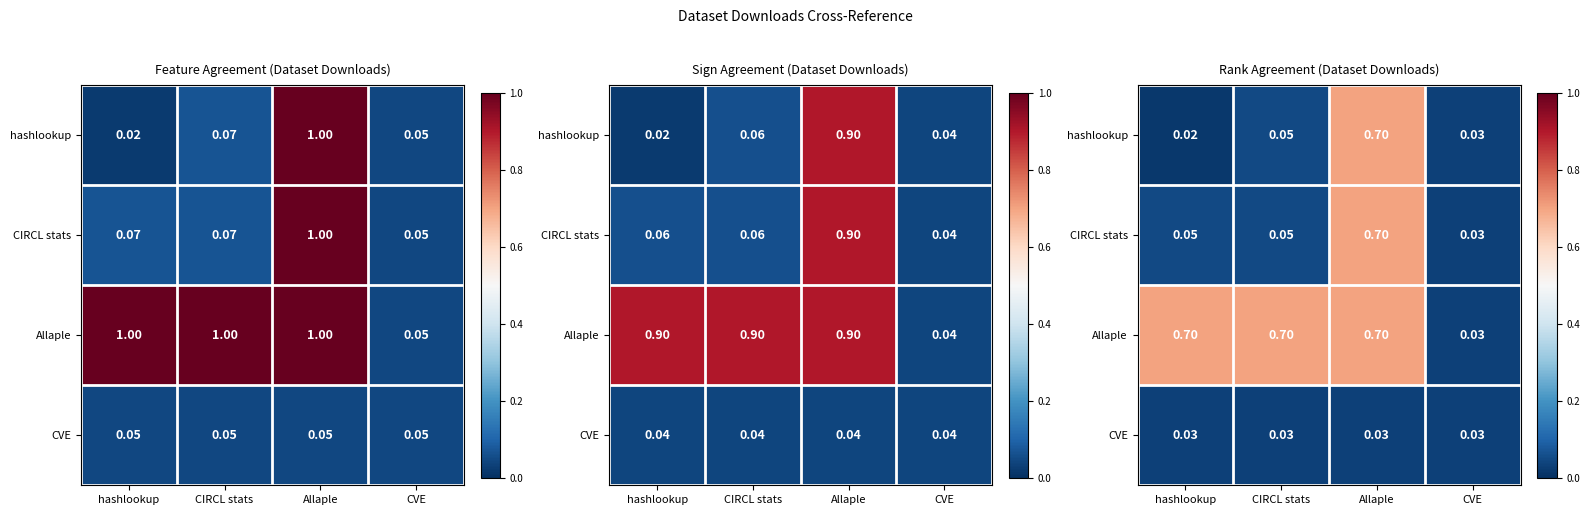

At which category is the sum across all series the highest?

Allaple